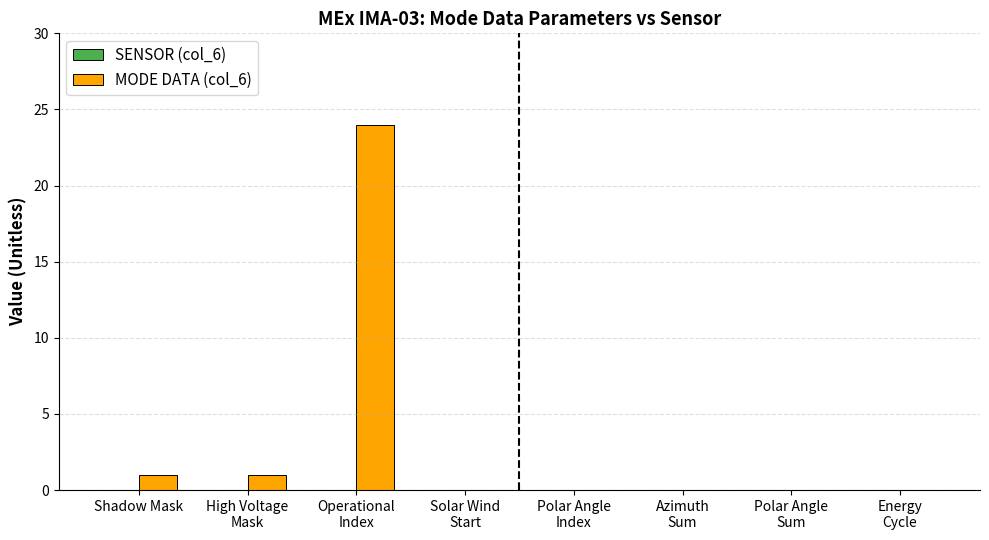

What is the sum of all values?

26